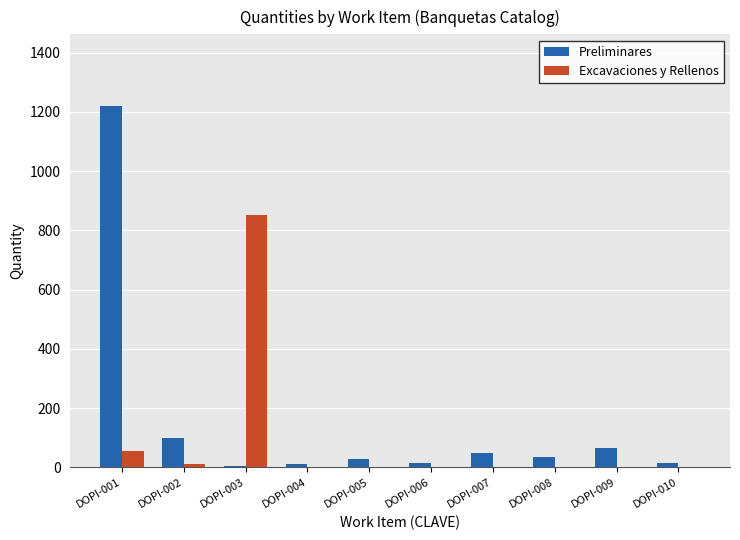

True or false: Preliminares has a value of 36.1 at DOPI-008.

True